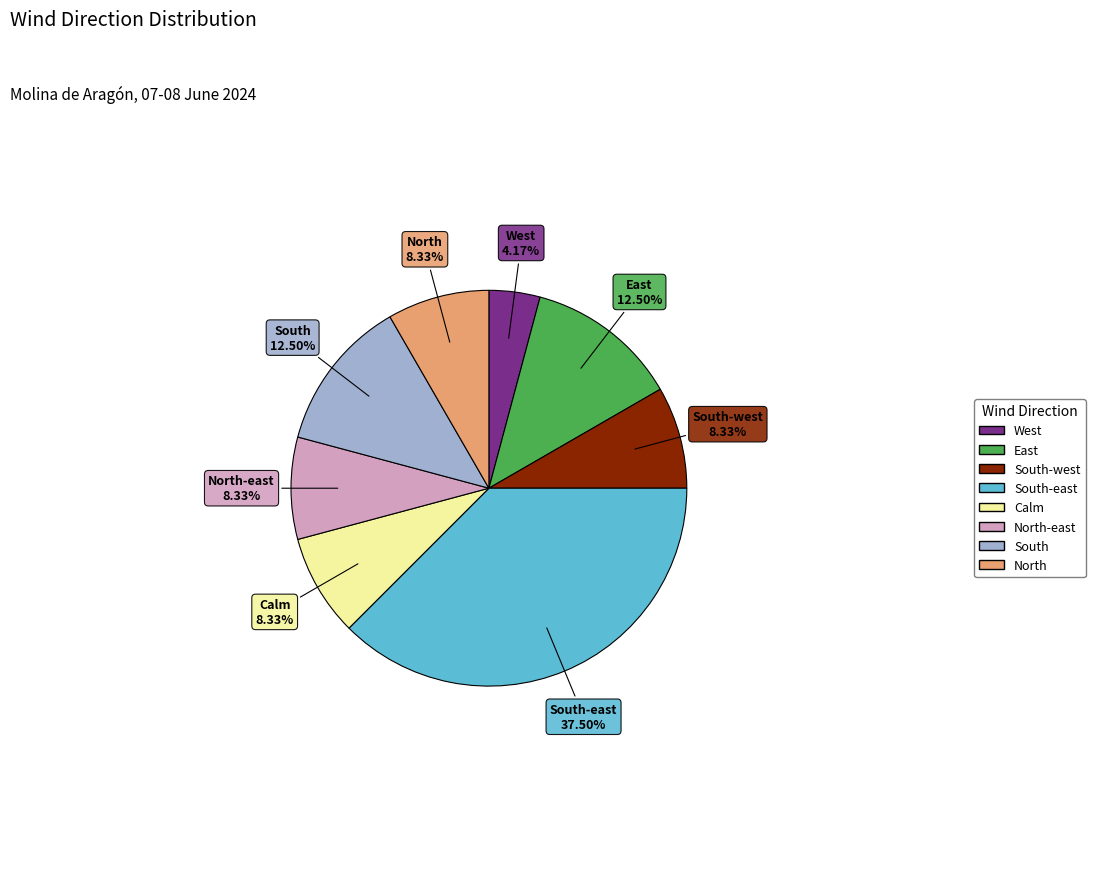

Combined, do Calm and South account for over 50%?

No